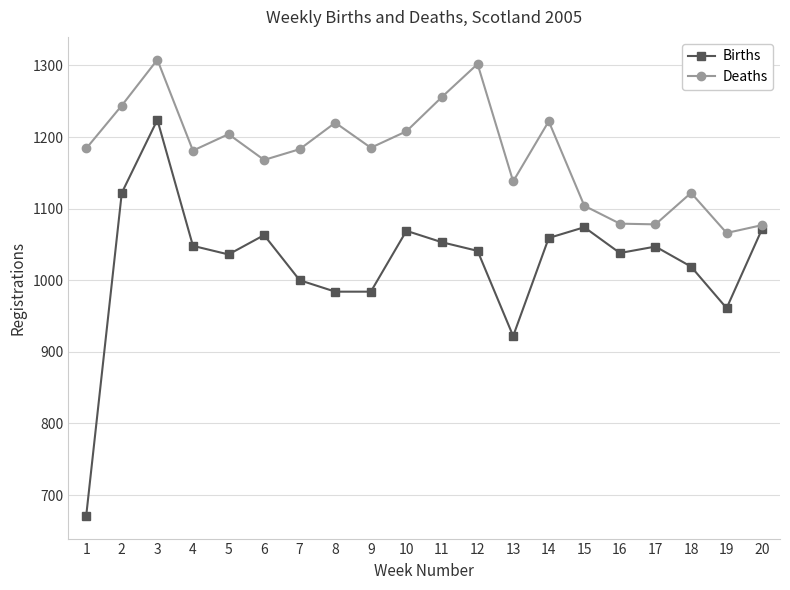

Where is the first local maximum for Deaths?

3